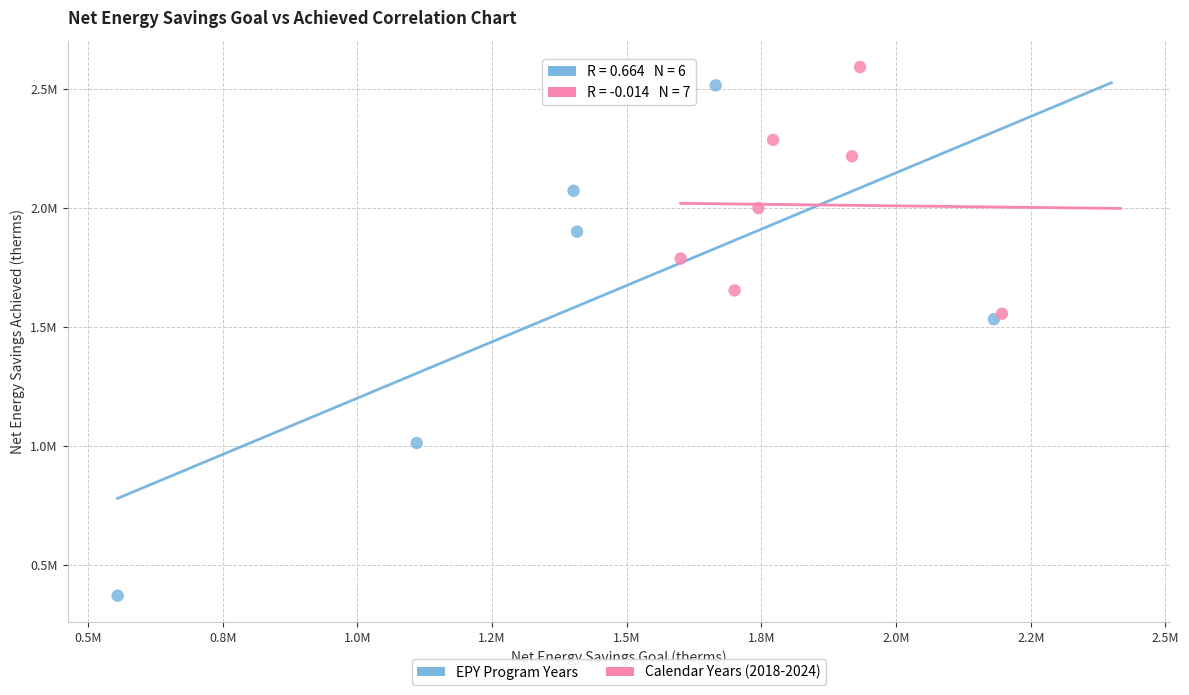

What are all the series names shown in the legend?

EPY Program Years, Calendar Years (2018-2024)